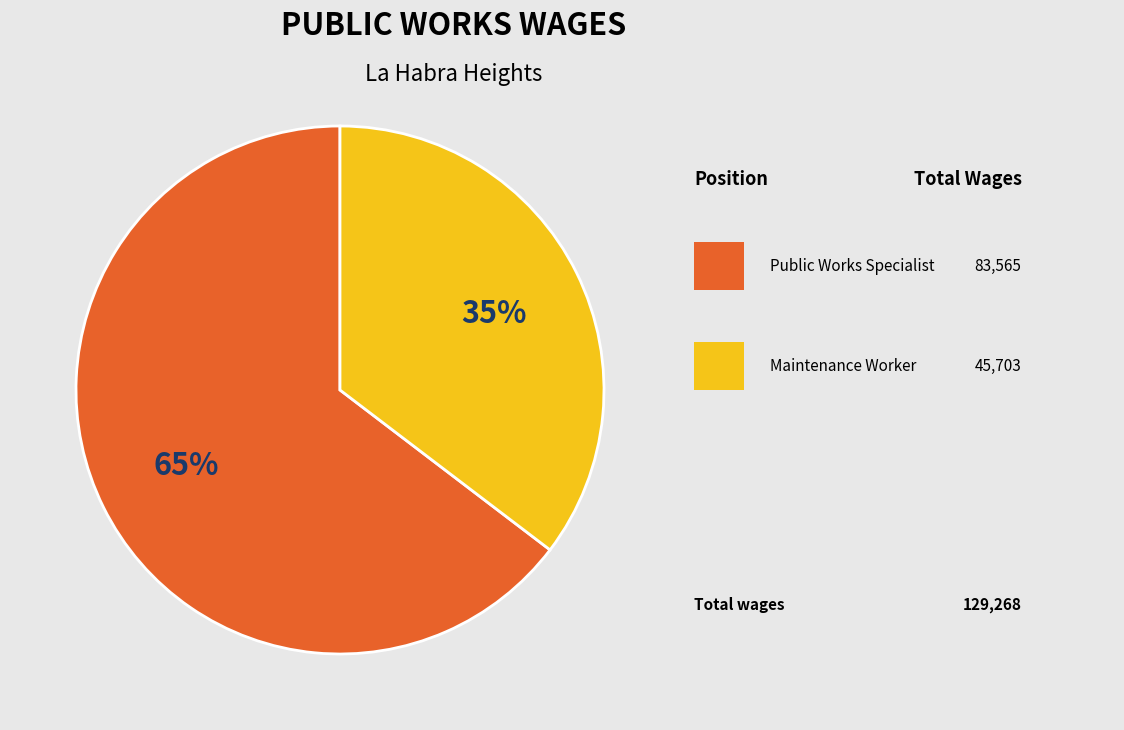

Is there a majority slice in this chart?

Yes